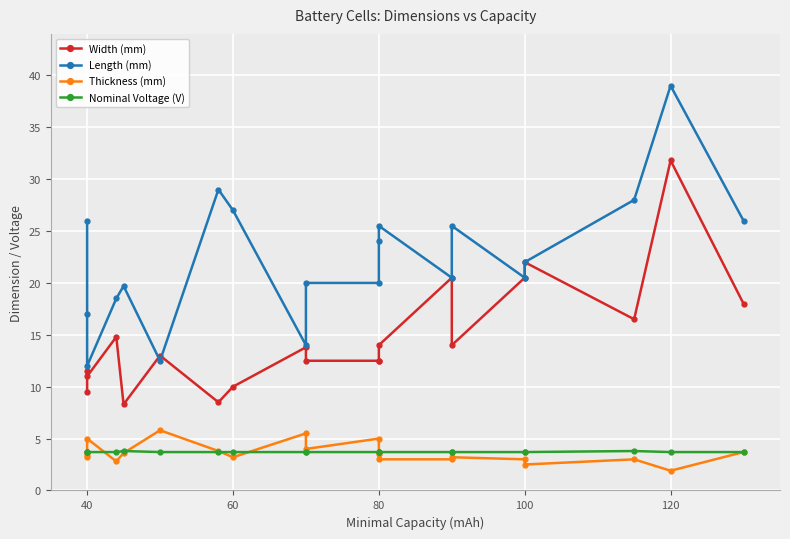

At how many categories does at least one series exceed 6?

20